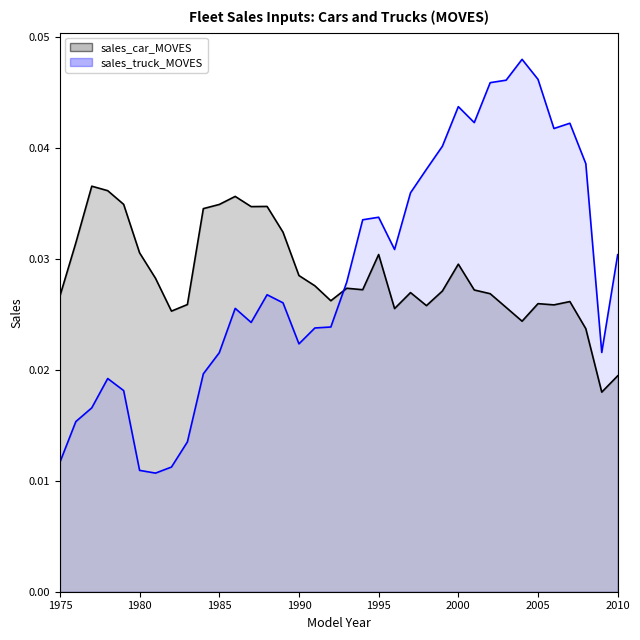

Rank the series by their maximum value, from lowest to highest.

sales_car_MOVES, sales_truck_MOVES